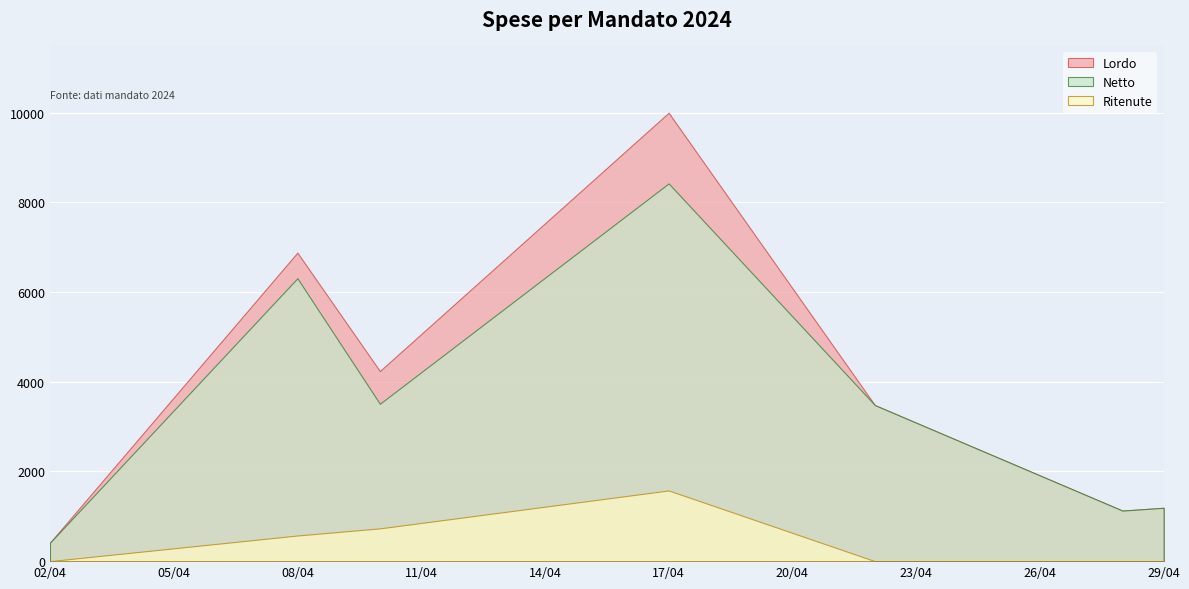

The value of Lordo at 02/04 is 408.9. True or false?

True